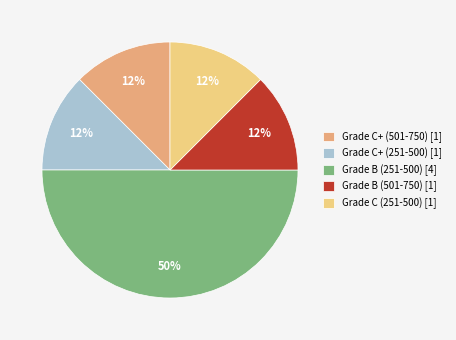

Between Grade B (251-500) [4] and Grade C (251-500) [1], which is larger?

Grade B (251-500) [4]